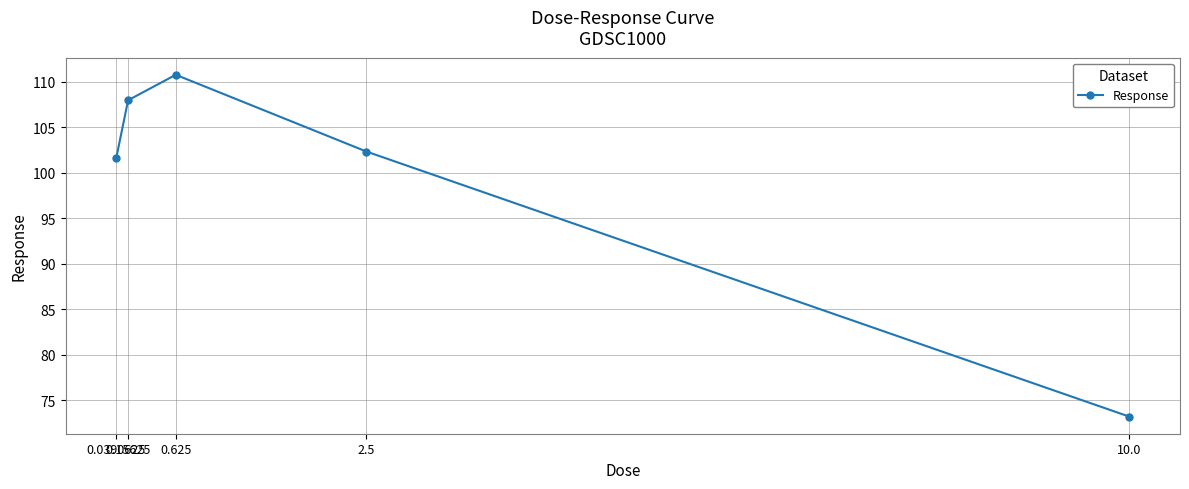

What is the value of the 1st point from the left?

101.6